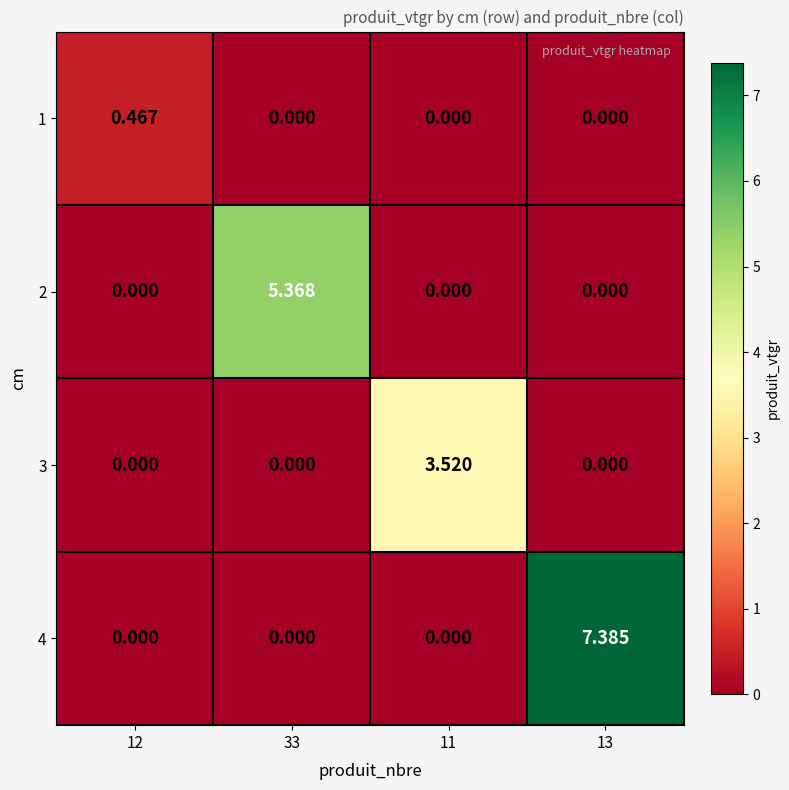

At which category is the sum across all series the highest?

13